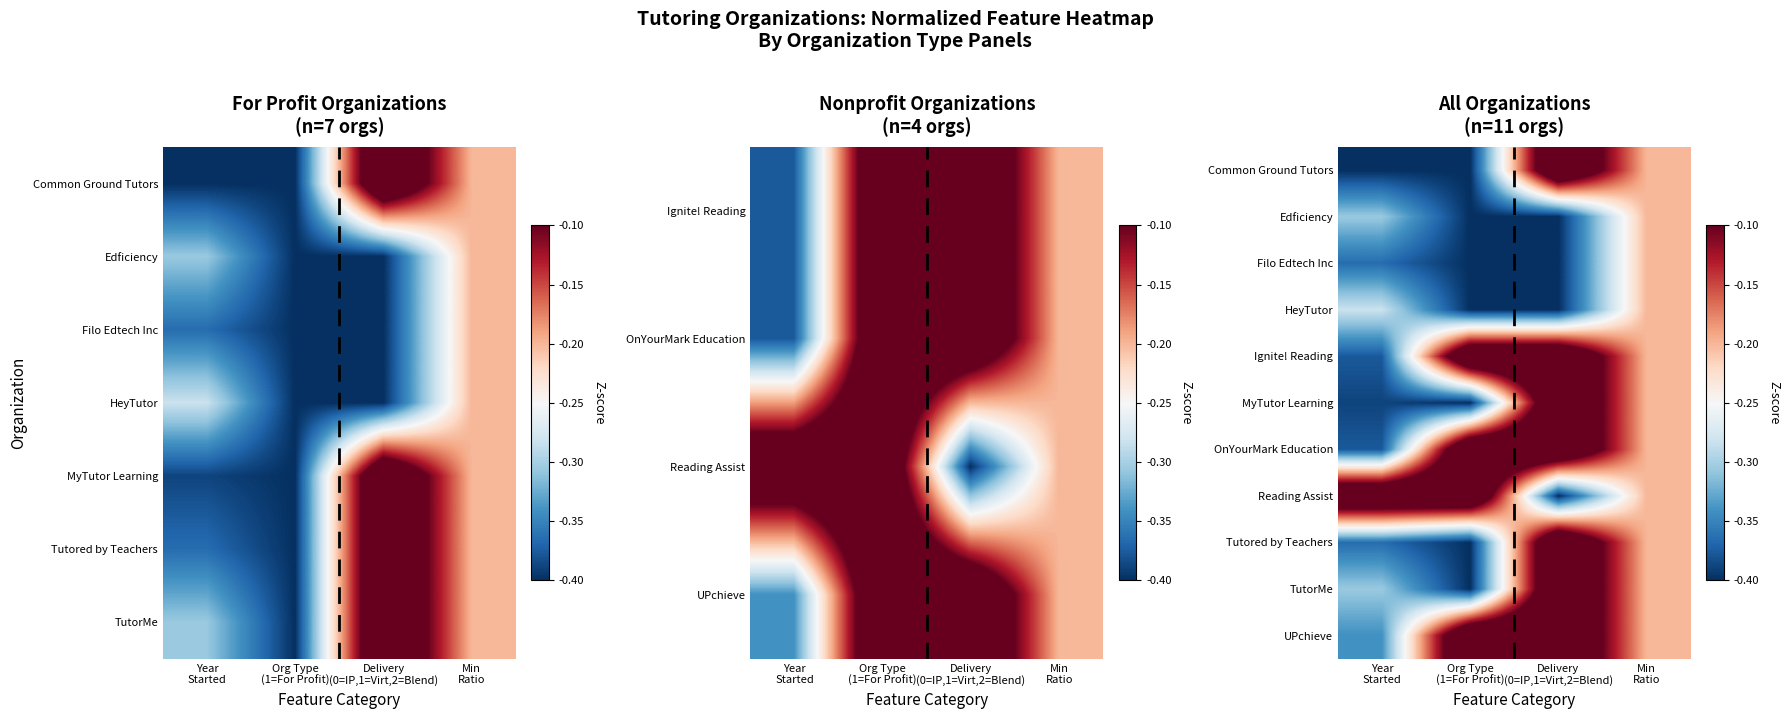

The value of Edficiency at Delivery (0=IP,1=Virt,2=Blend) is -0.4. True or false?

True